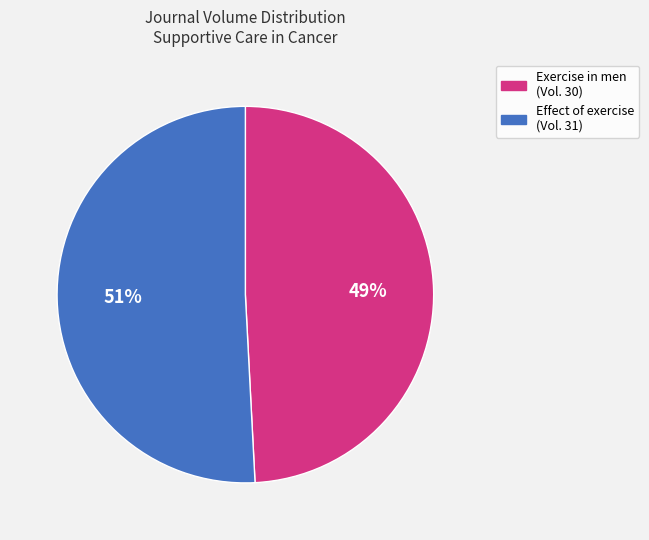

To the nearest percent, what is the difference between the largest and smallest slice percentages?

2%